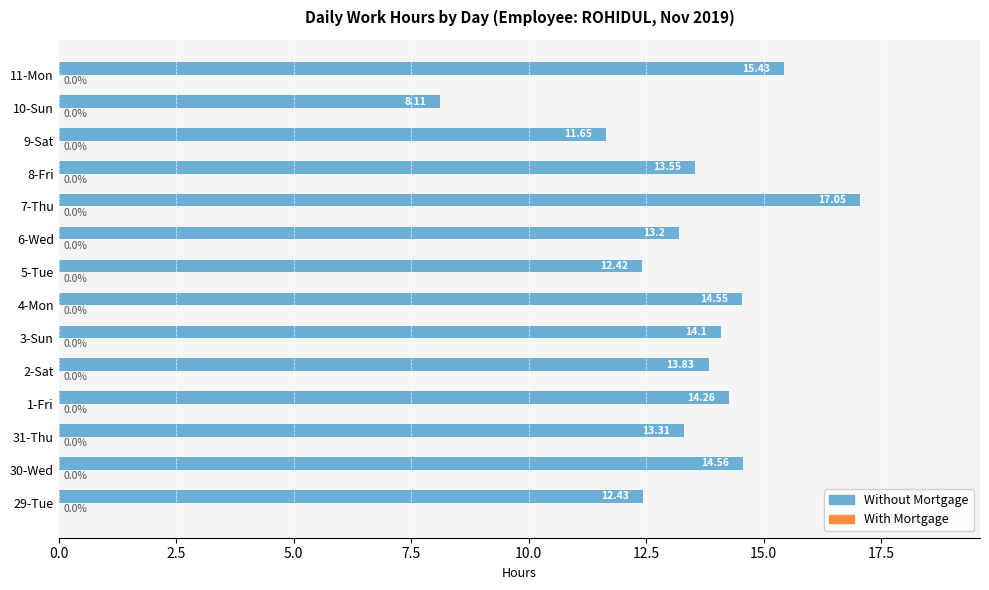

What is the change in value from 7-Thu to 9-Sat?

-5.4